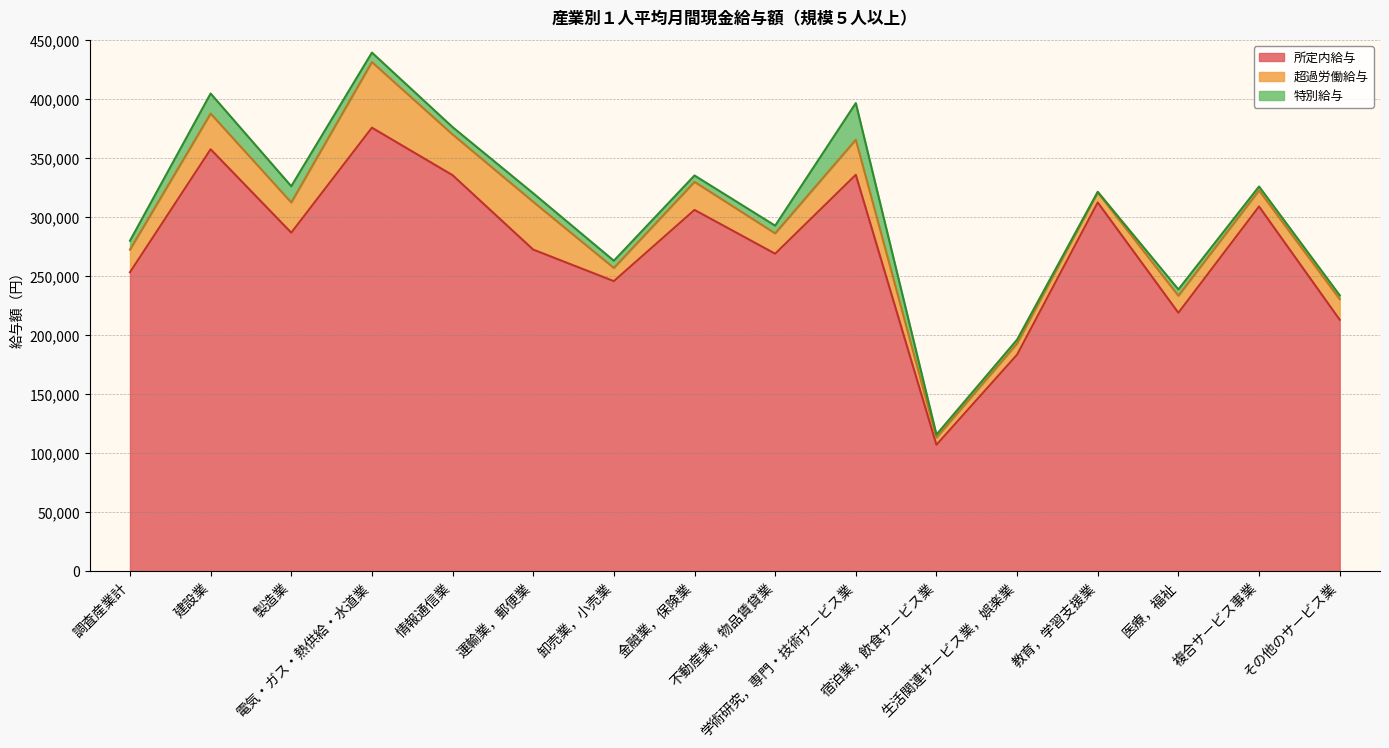

What is the maximum value shown in the chart?

375872